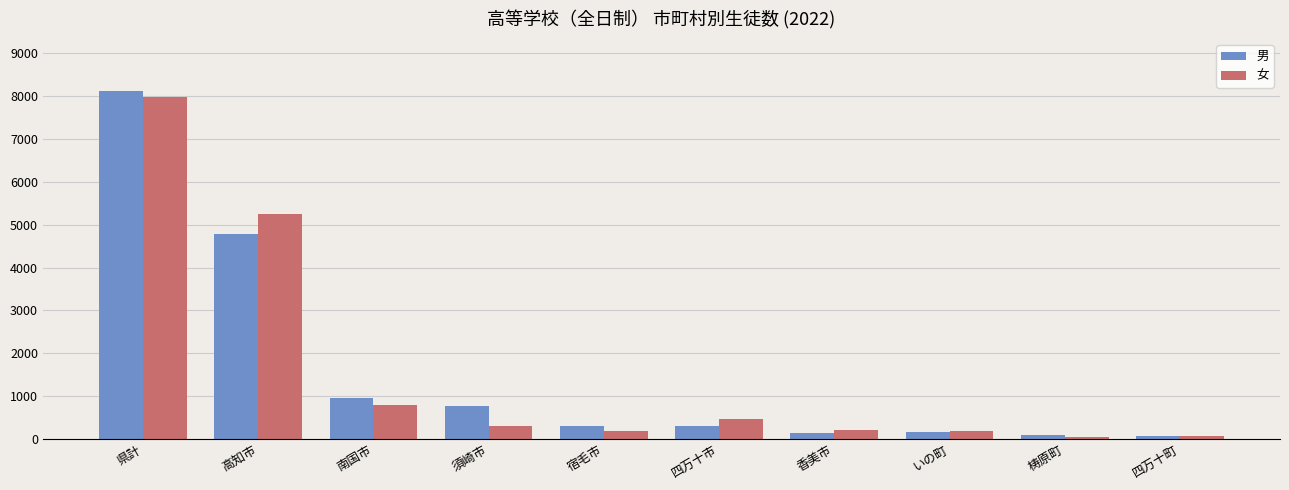

What is the difference between the 女 values at 梼原町 and 須崎市?

262